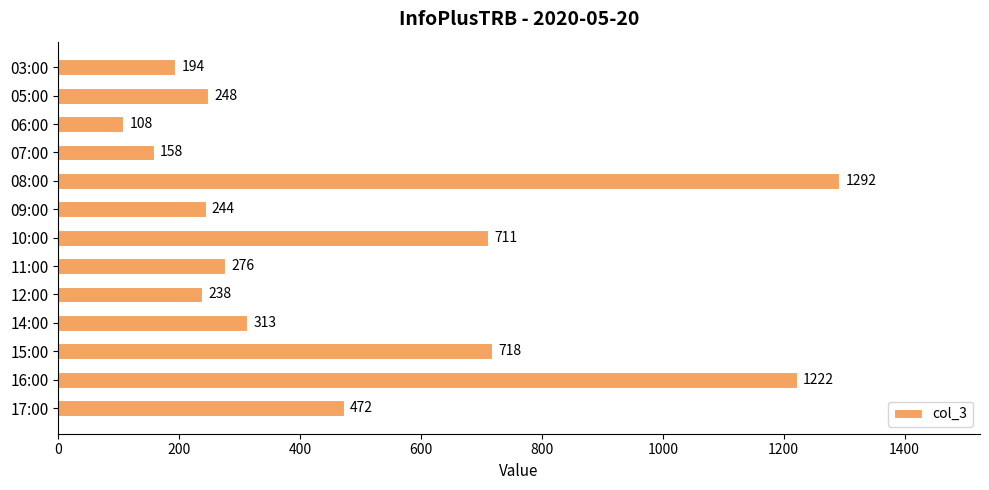

The value at 11:00 is 143. True or false?

False